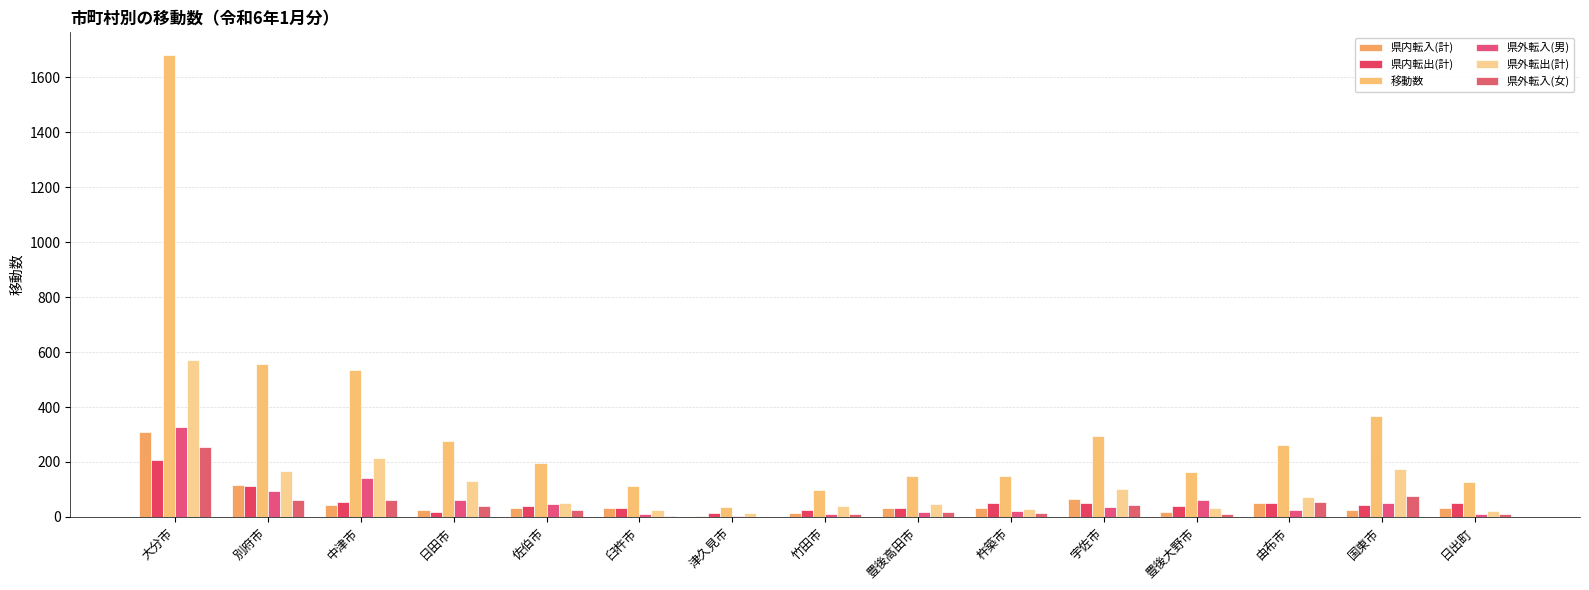

Is the value of 移動数 at 別府市 greater than the value of 県外転入(女) at 国東市?

Yes